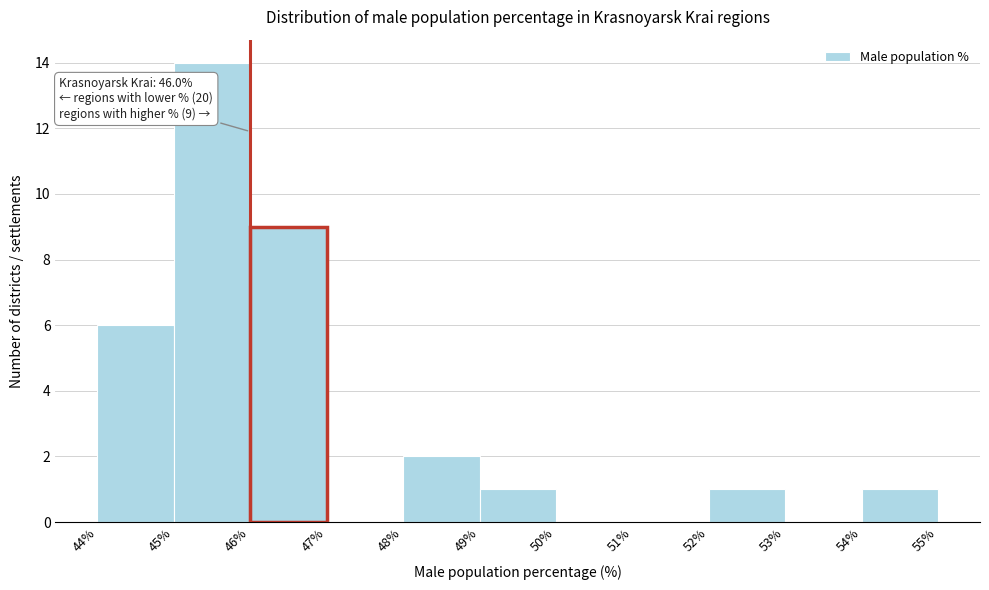

Over which range of the x-axis is the bar tallest?

45% to 46%